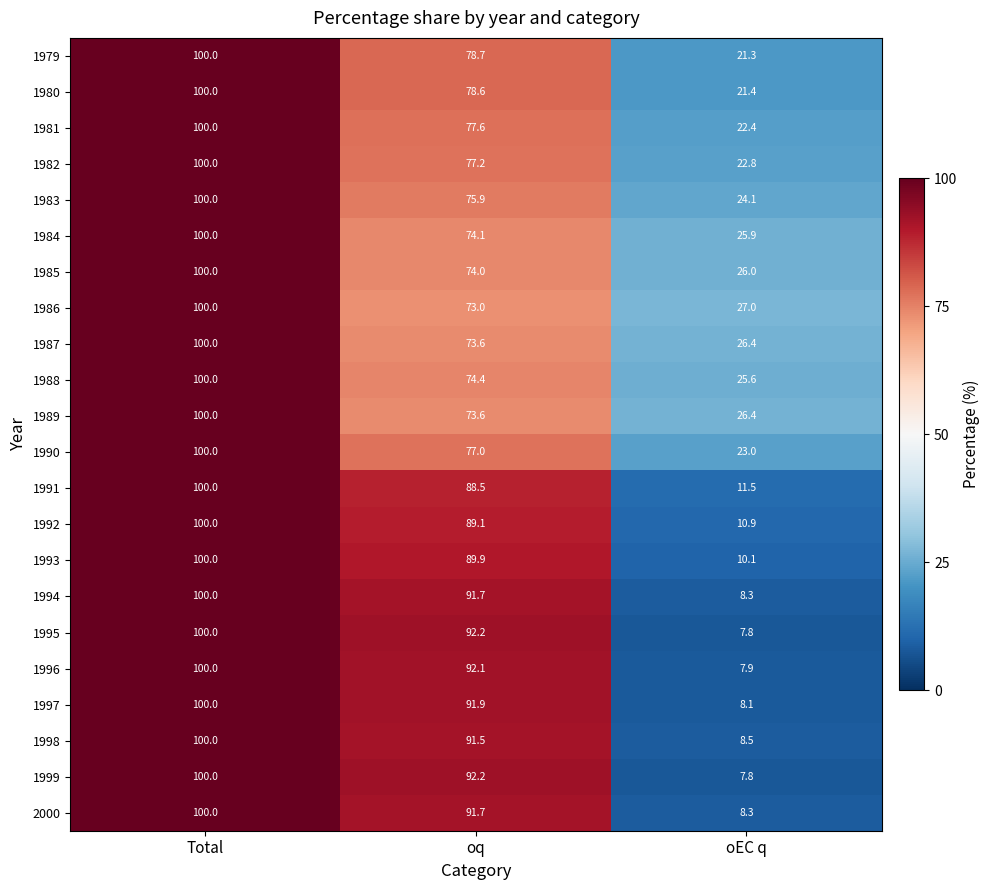

What is the total value across all series at oEC q?

381.5